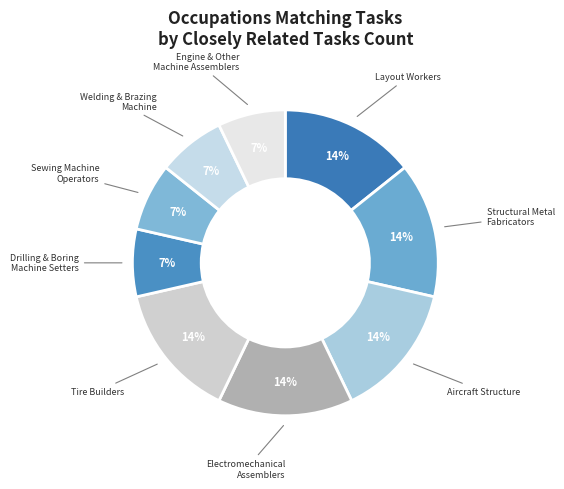

How many segments does this pie chart have?

9